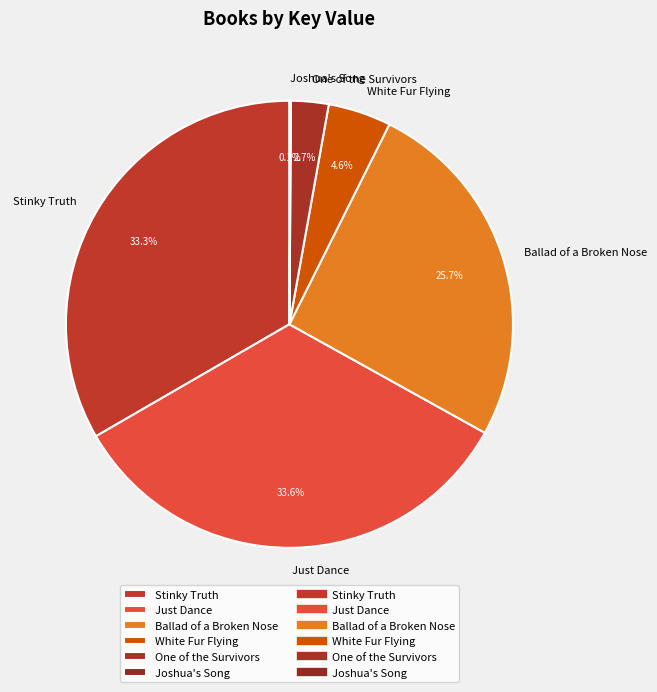

Is there a majority slice in this chart?

No